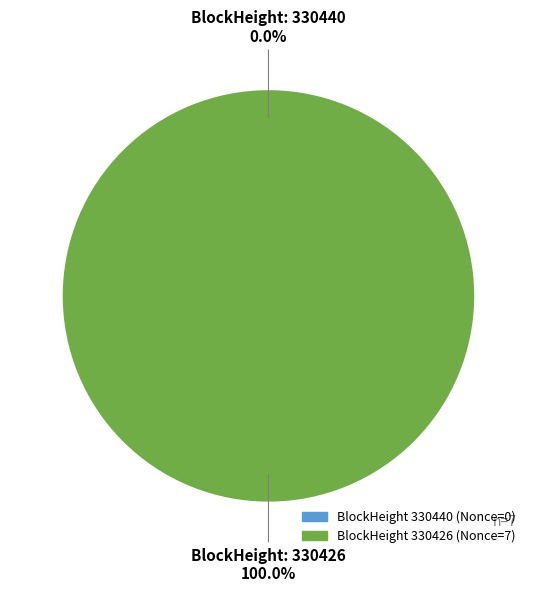

Rank the categories by value from lowest to highest.

330440, 330426